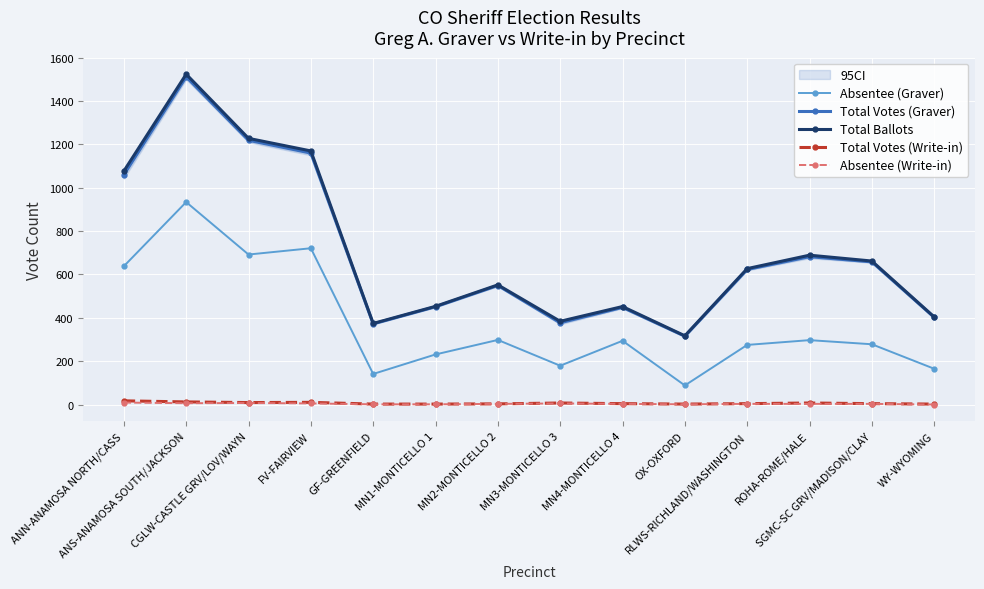

Is this an area chart (filled region under the line)?

No